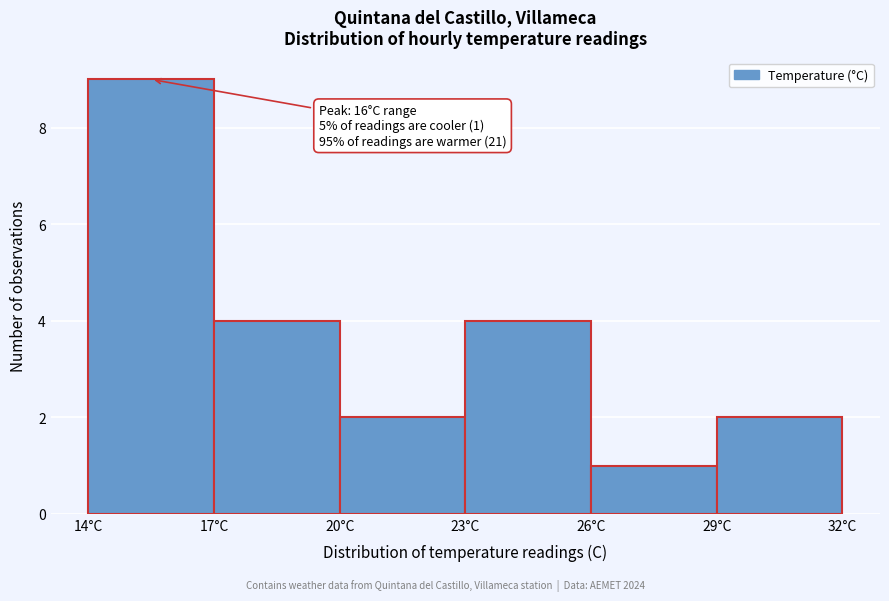

Over which range of the x-axis is the bar tallest?

14 to 17